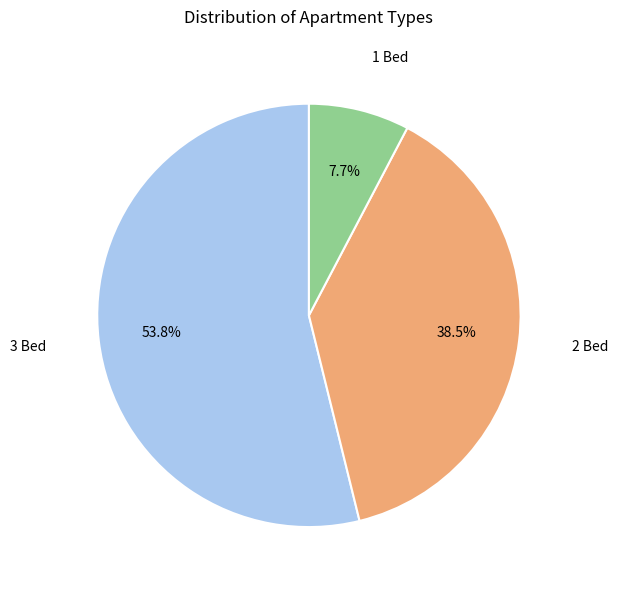

Is there a majority slice in this chart?

Yes